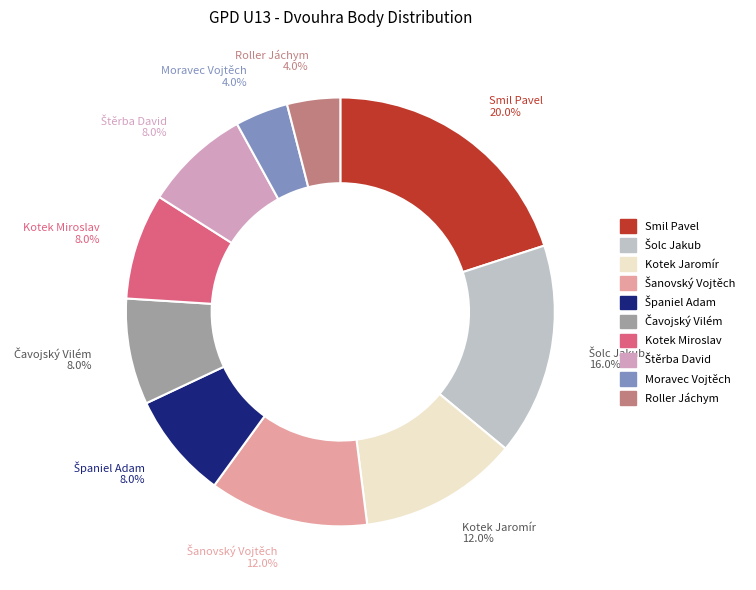

Count the number of slices in the pie.

10